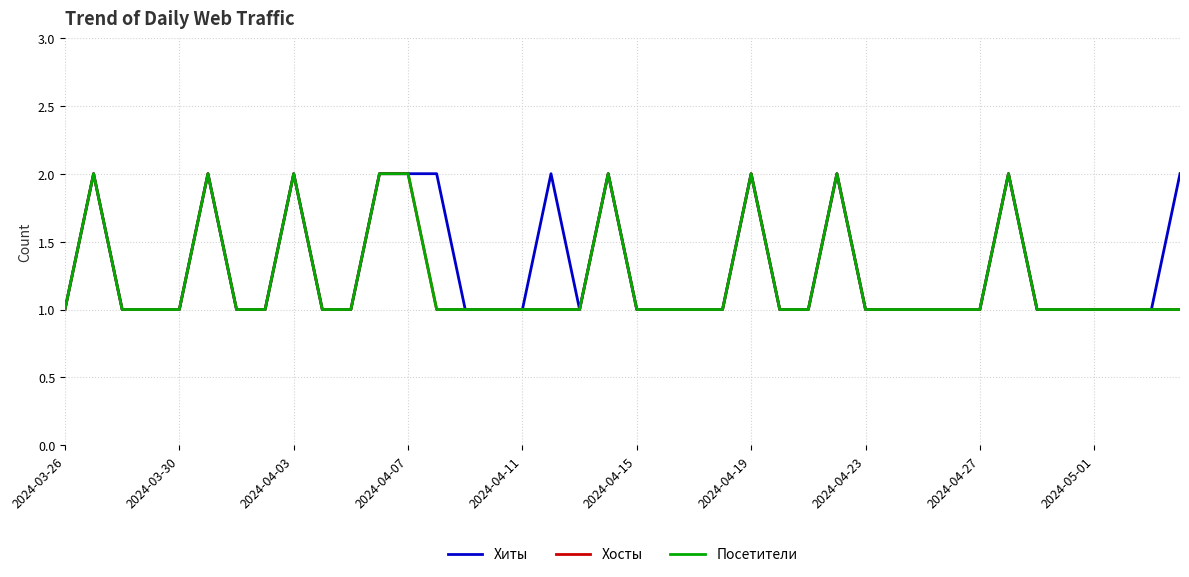

What is the average value of the Хиты series?

1